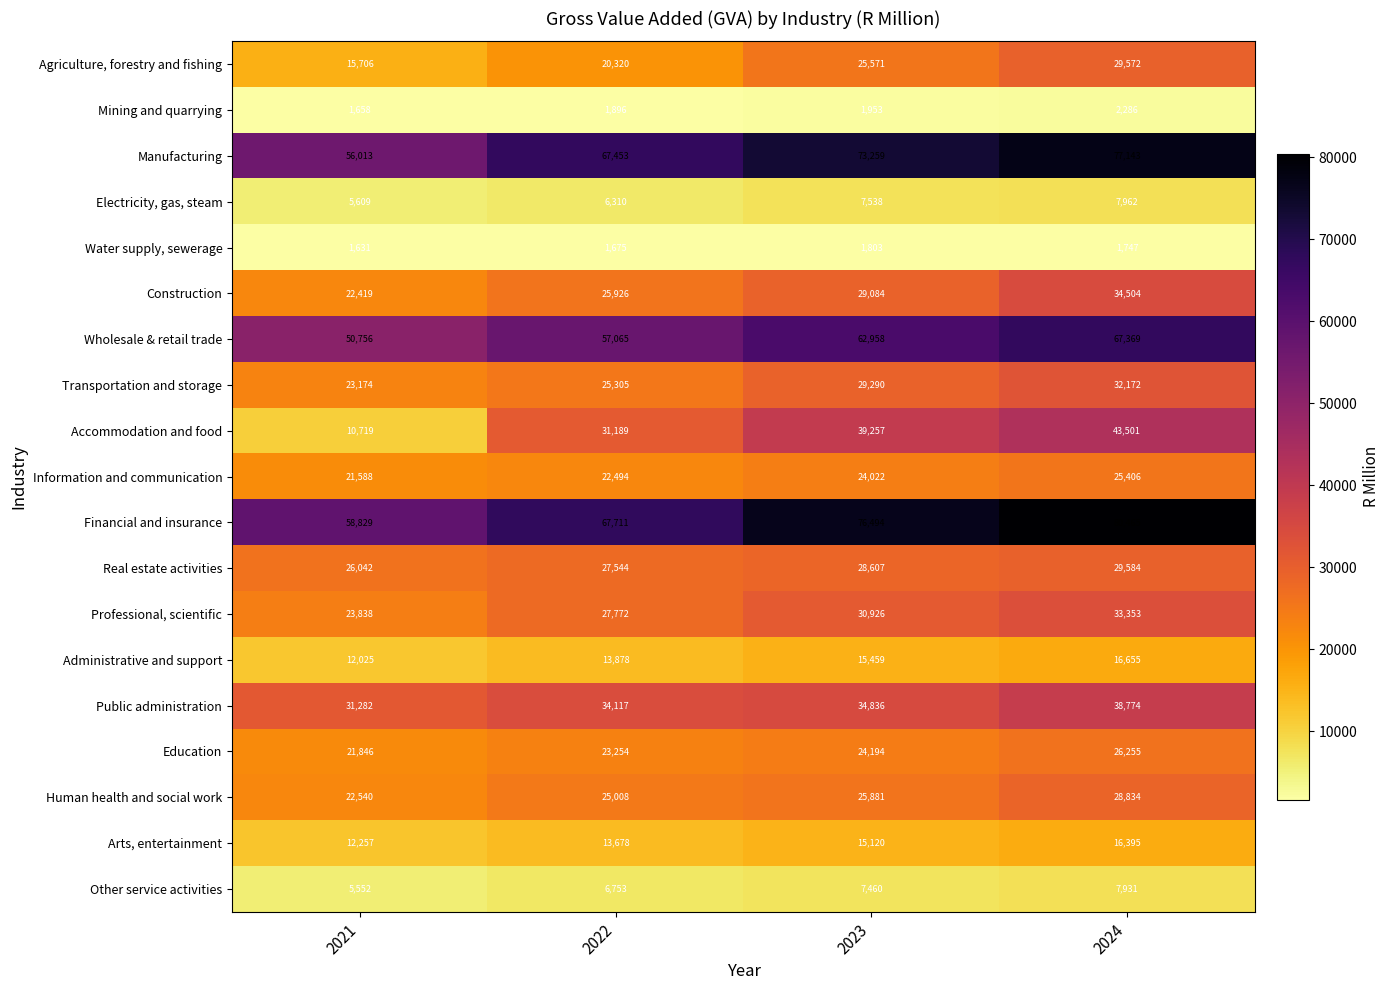

Which series has the largest range (max minus min)?

Accommodation and food